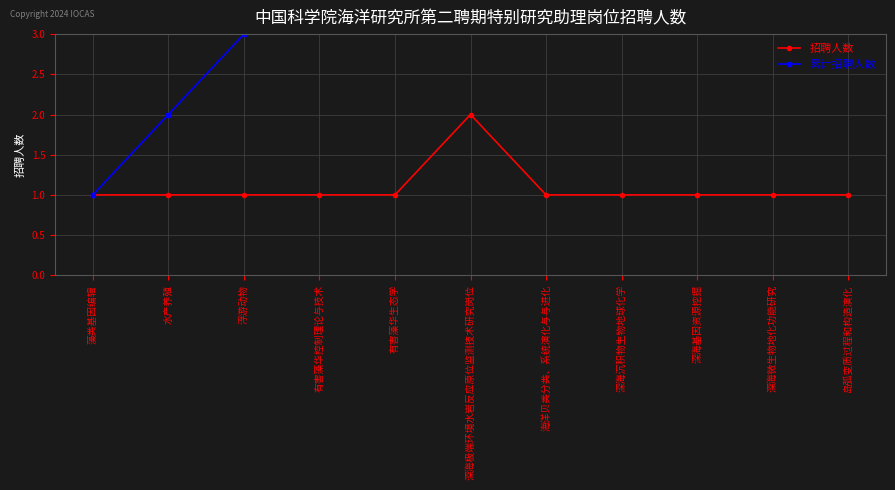

What is the difference between the maximum and minimum values in the 累计招聘人数 series?

11